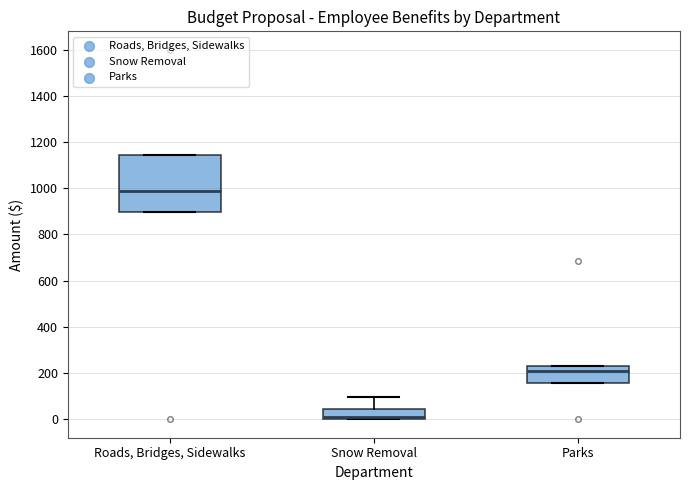

Reading left to right, read every box against the y-axis: the position of its median line, the range the box covers, and the ends of its whiskers. The values are not printed on the chart, so give them approximately, as read against the axis.

Roads, Bridges, Sidewalks: median 980, box 900 to 1140, whiskers 900 to 1140
Snow Removal: median 20, box 0 to 40, whiskers 0 to 100
Parks: median 220 (just below the box's upper edge), box 160 to 220, whiskers 160 to 220